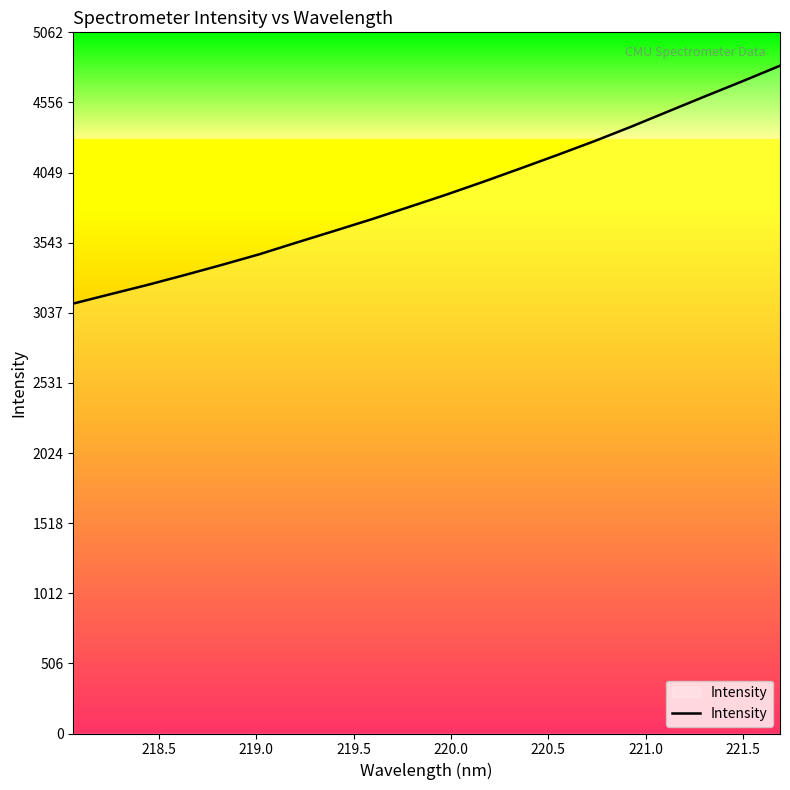

What is the greatest value displayed?

4821.3